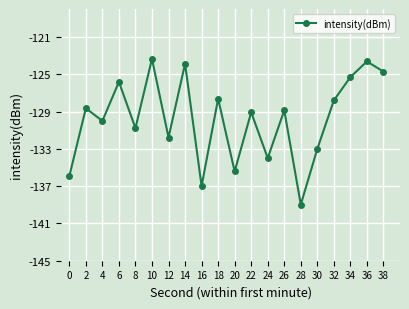

Between 8 and 6, which is larger?

6